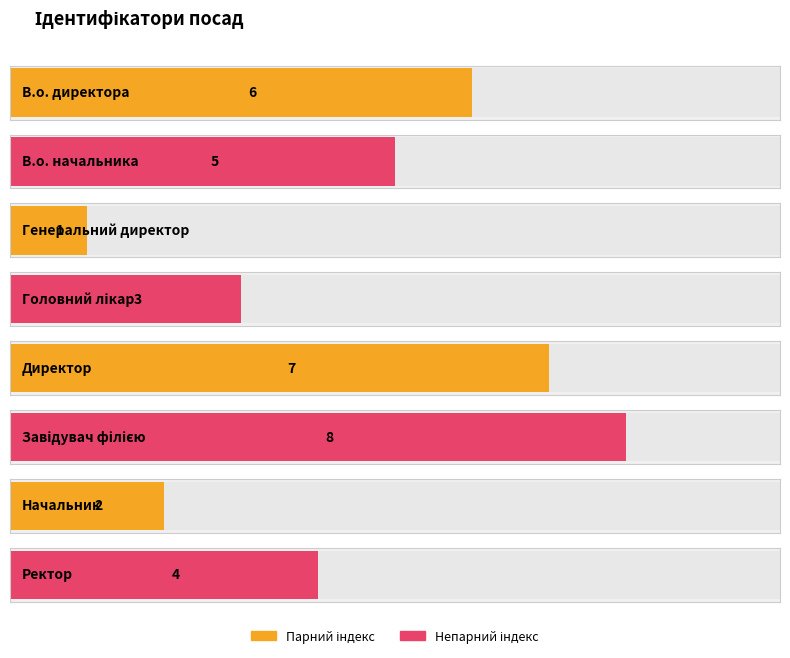

Rank the categories by value from lowest to highest.

Генеральний директор, Начальник, Головний лікар, Ректор, В.о. начальника, В.о. директора, Директор, Завідувач філією